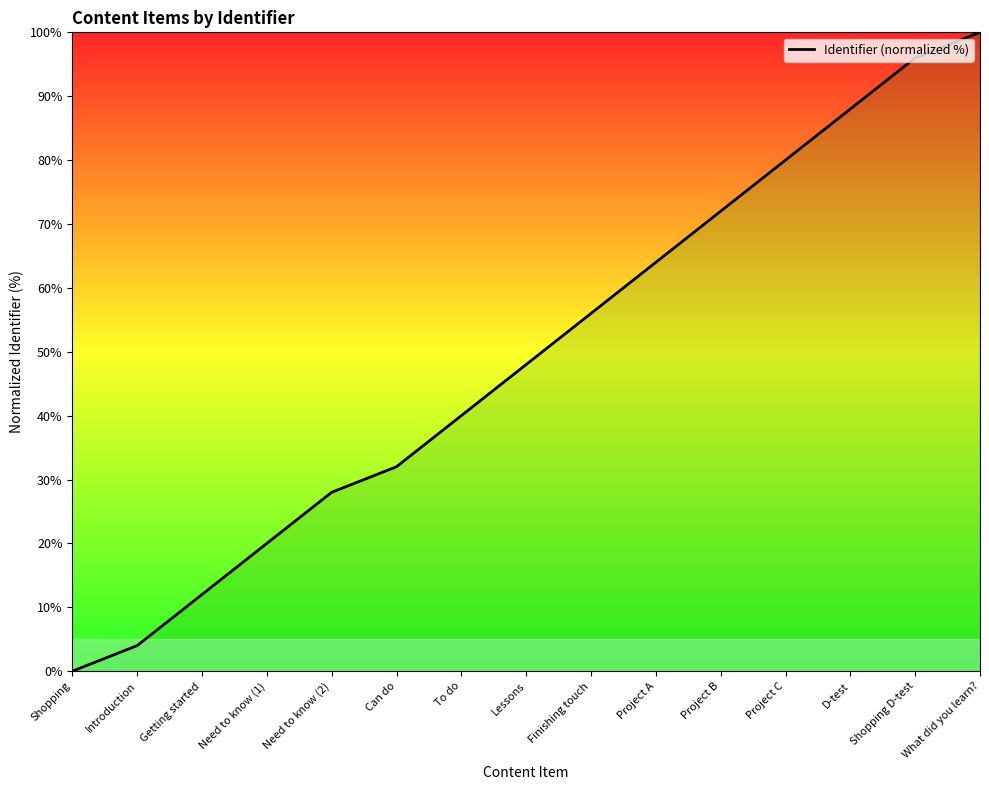

What is the approximate value at What did you learn??

100.0